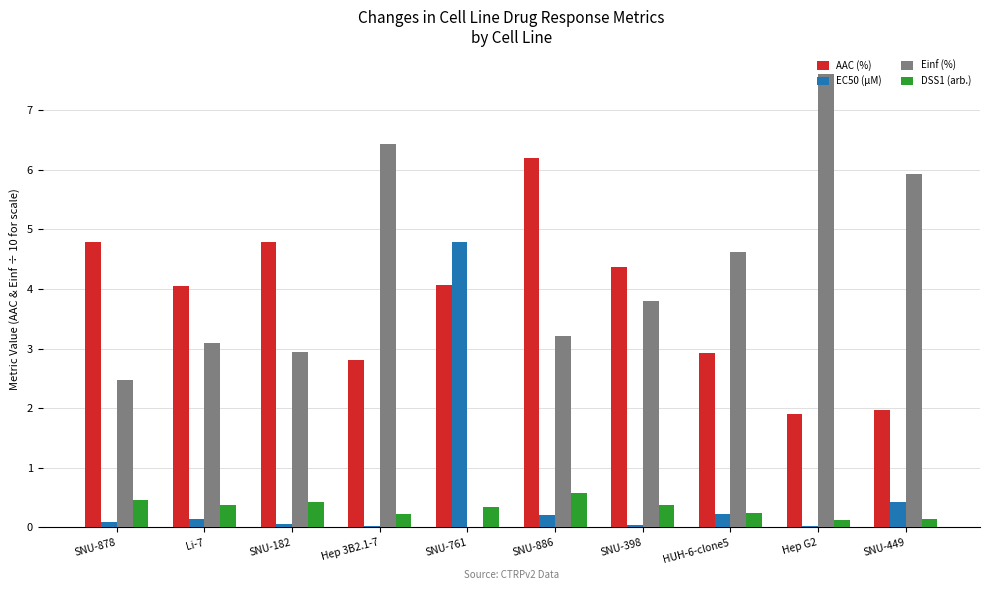

Which series changed the most between SNU-878 and Hep 3B2.1-7?

Einf (%)